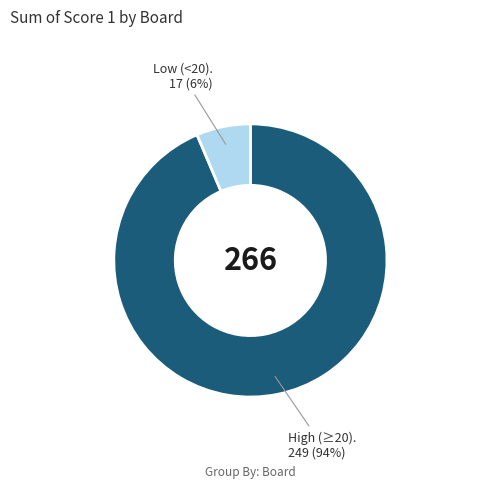

Is there a majority slice in this chart?

Yes